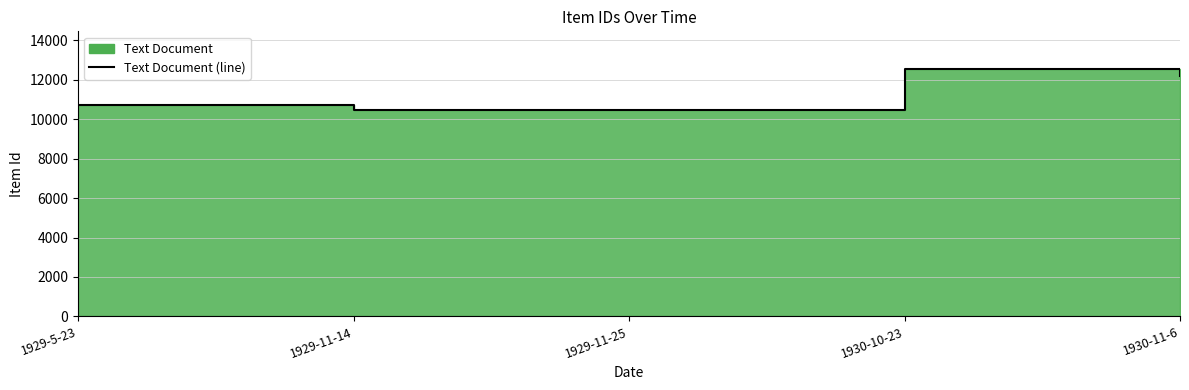

How many series are shown in this chart?

1